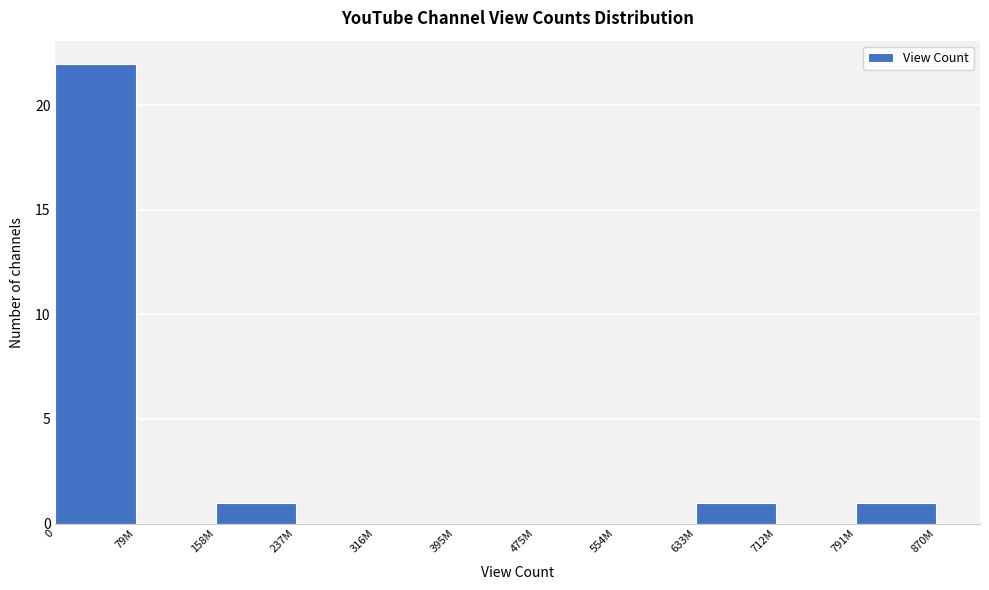

Reading right to left, what are all the values shown in this chart?

870M=1	712M=0	633M=1	554M=0	475M=0	395M=0	316M=0	237M=0	158M=1	79M=0	0=22